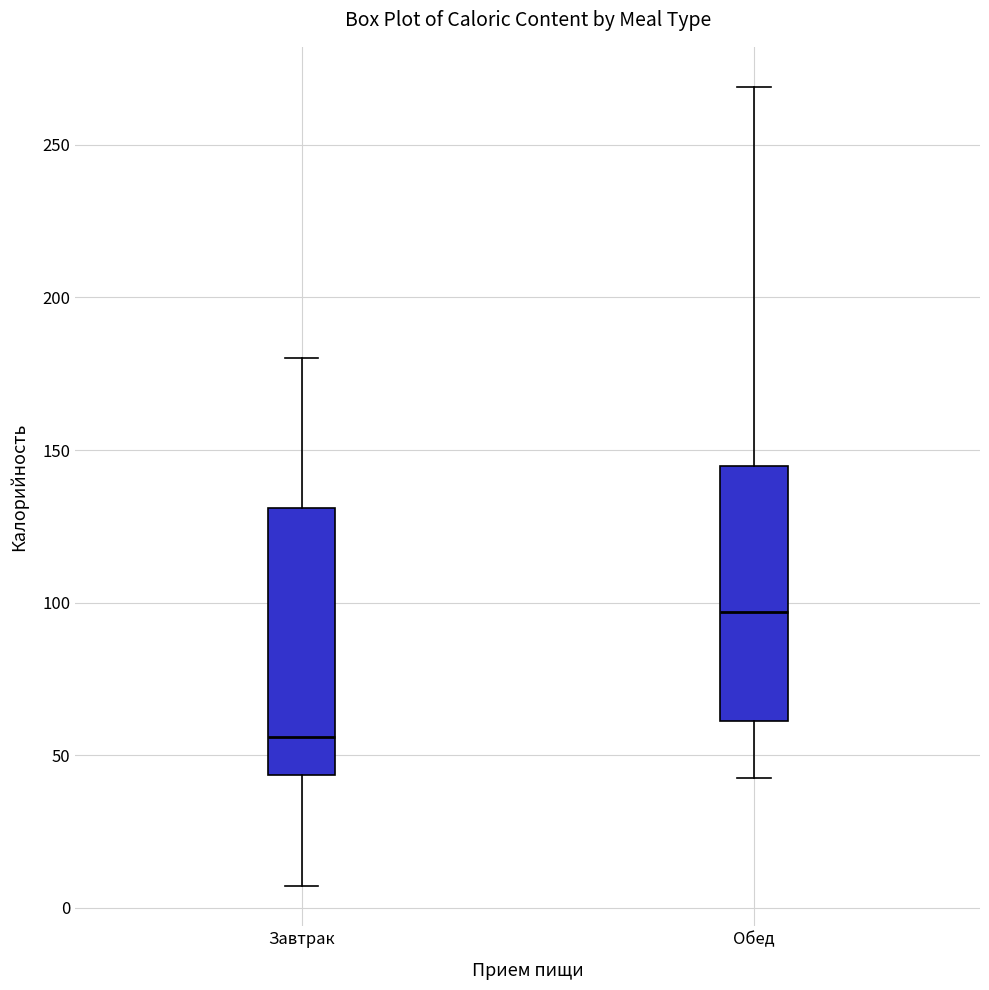

Reading left to right, transcribe this box plot: for each box, give where its median line is, the range the box spans, and where its two whiskers end, as read against the y-axis. The values are not printed on the chart, so give them approximately, as read against the axis.

Завтрак: median 55, box 45 to 130, whiskers 5 to 180
Обед: median 95, box 60 to 145, whiskers 40 to 270